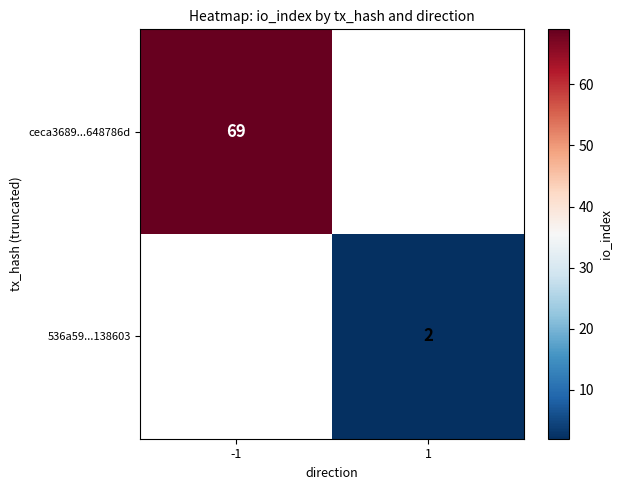

Which label corresponds to the smallest value in the chart?

1